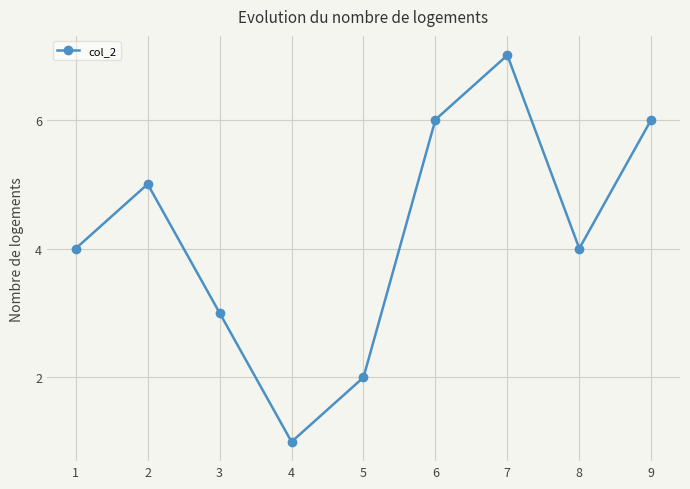

What is the change in value from 1 to 9?

+2